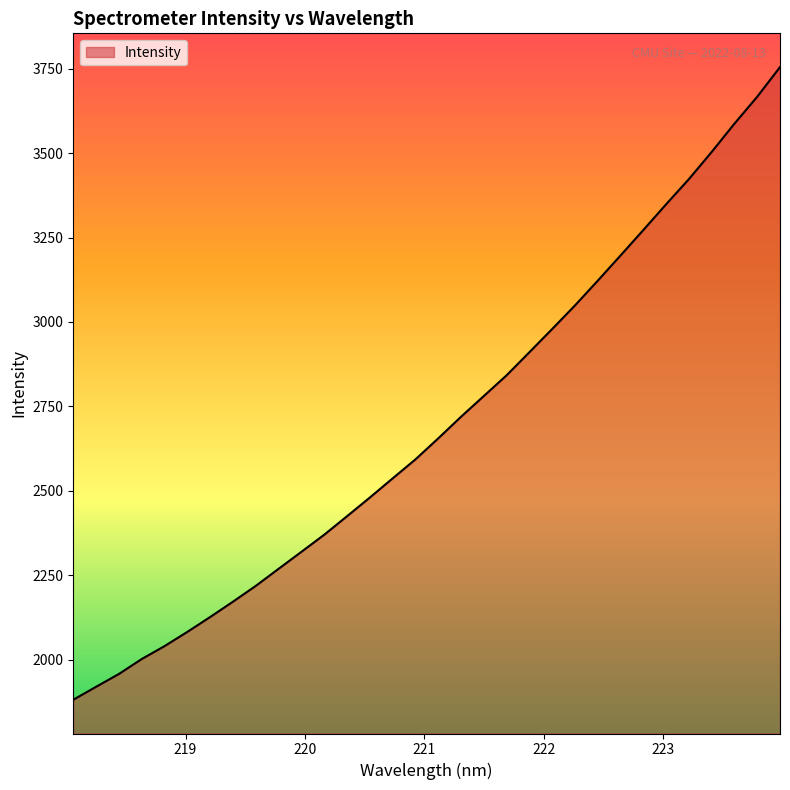

What is the greatest value displayed?

3754.9